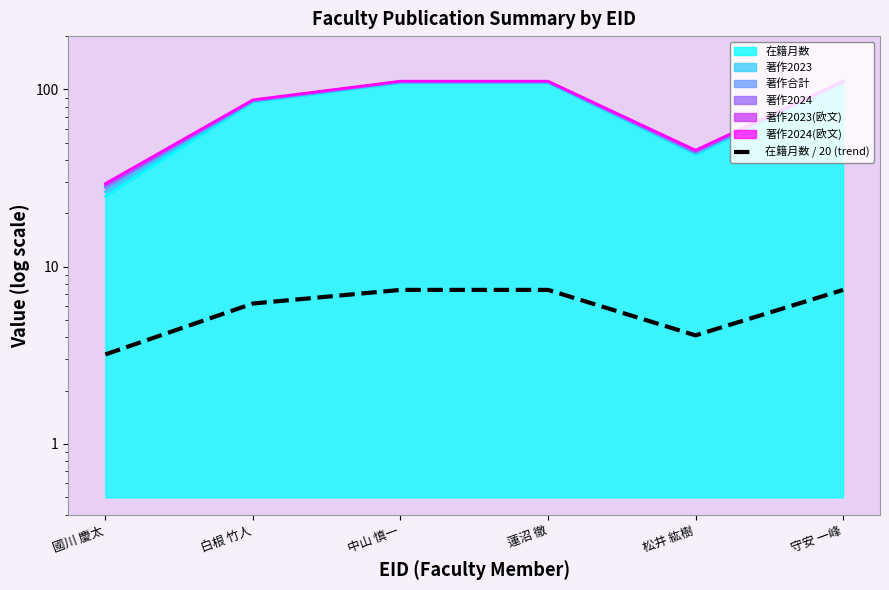

Rank the categories by value from lowest to highest.

國川 慶太, 松井 紘樹, 白根 竹人, 中山 慎一, 蓮沼 徹, 守安 一峰